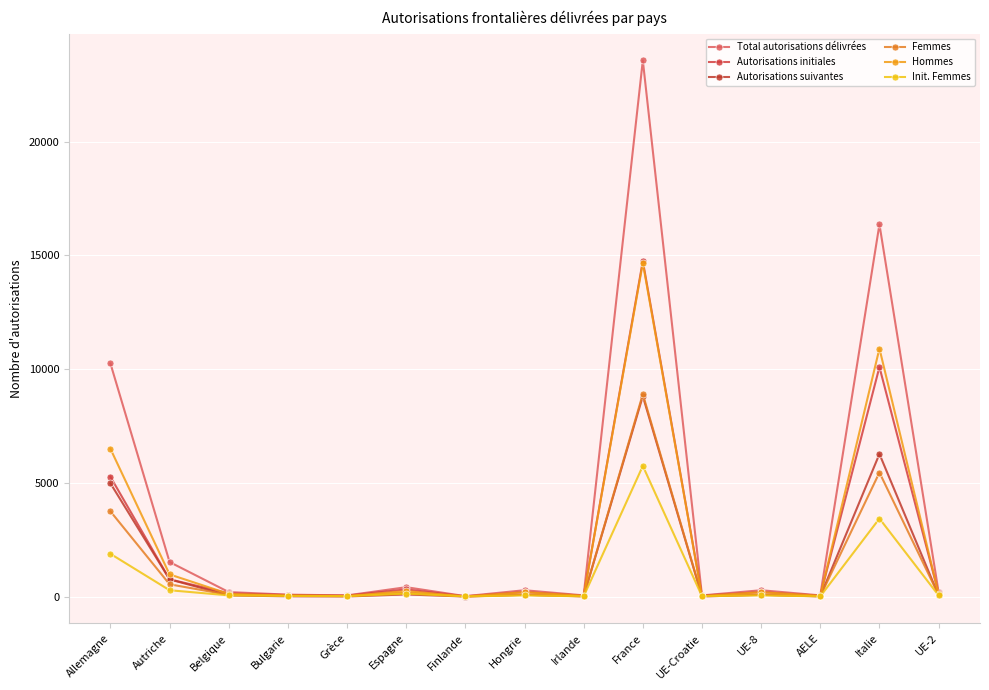

What is the sum of the Hommes values at UE-2 and Bulgarie?

171